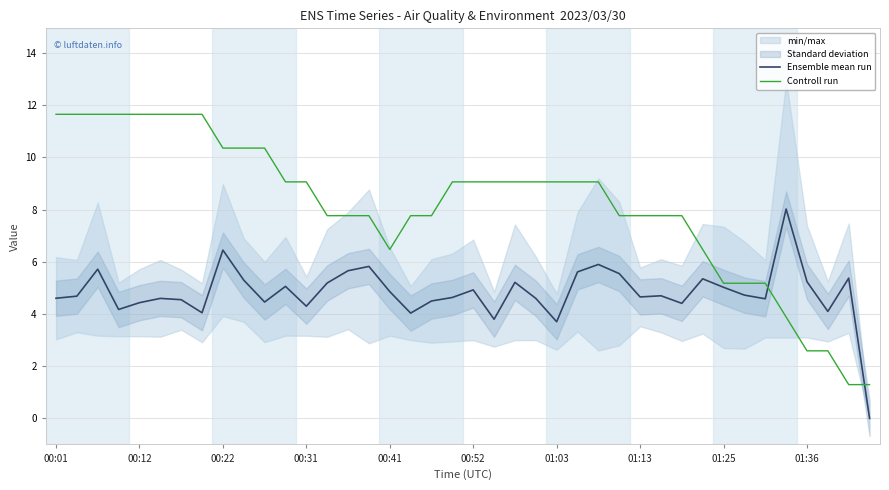

At how many categories does at least one series exceed 3?

39